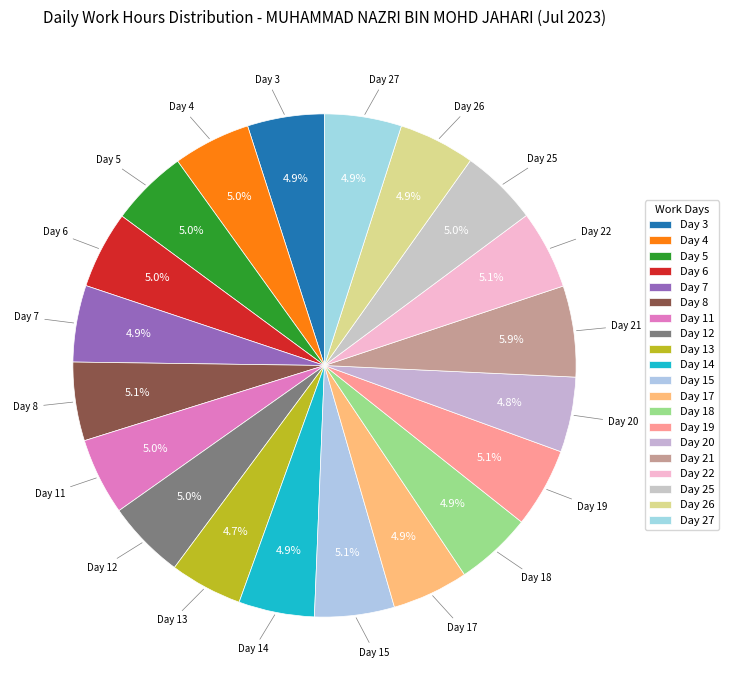

Does Day 18 represent more than half of the total?

No